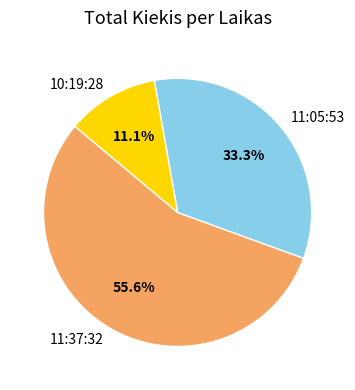

Does 11:05:53 account for over 50% of the chart?

No